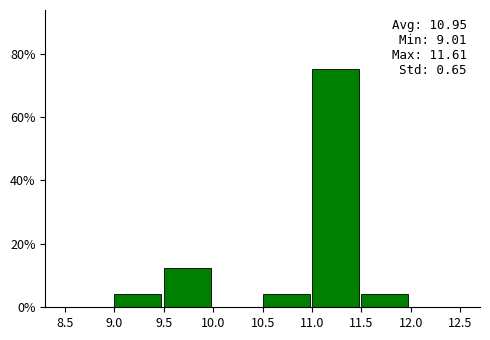

Over which range of the x-axis is the bar tallest?

11.0 to 11.5